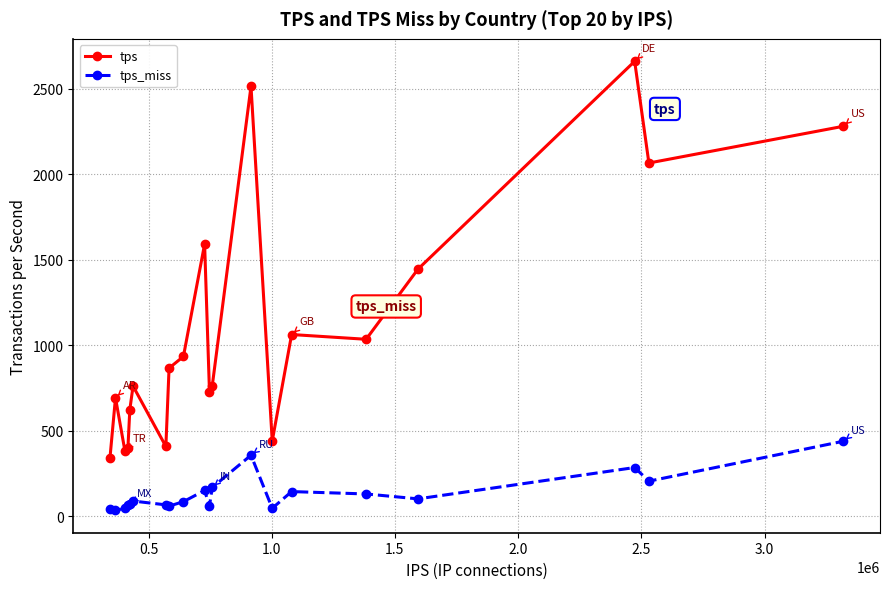

What is the maximum value for tps?

2661.4